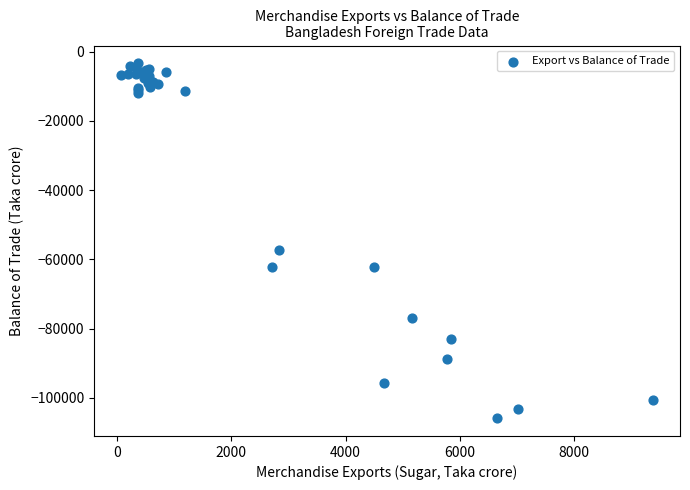

What Y value in the scatter plot is closest to -54614?

-57324.5